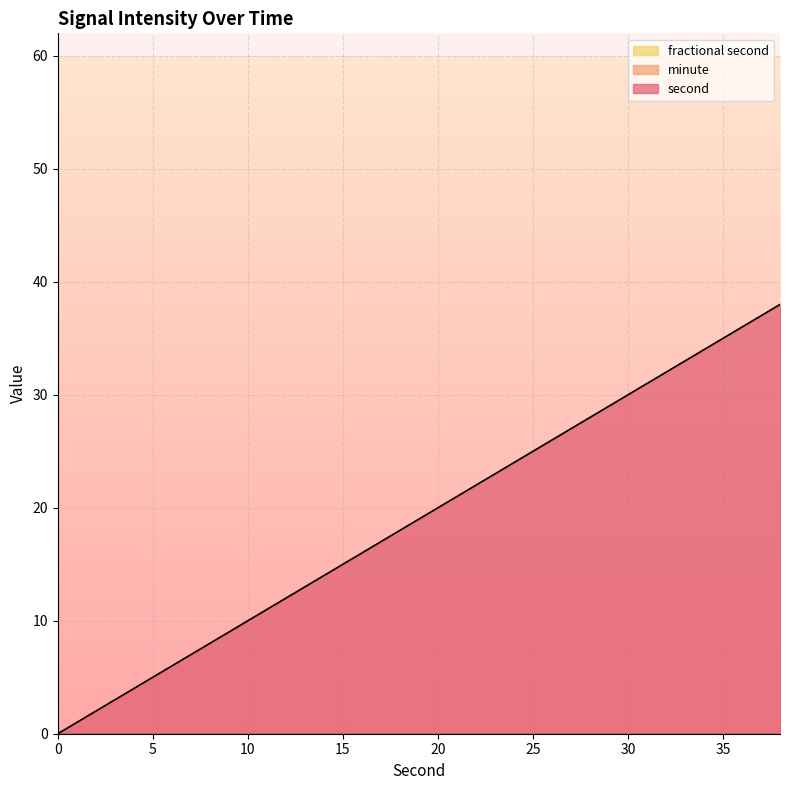

The minute series shows 0 at 14. True or false?

True